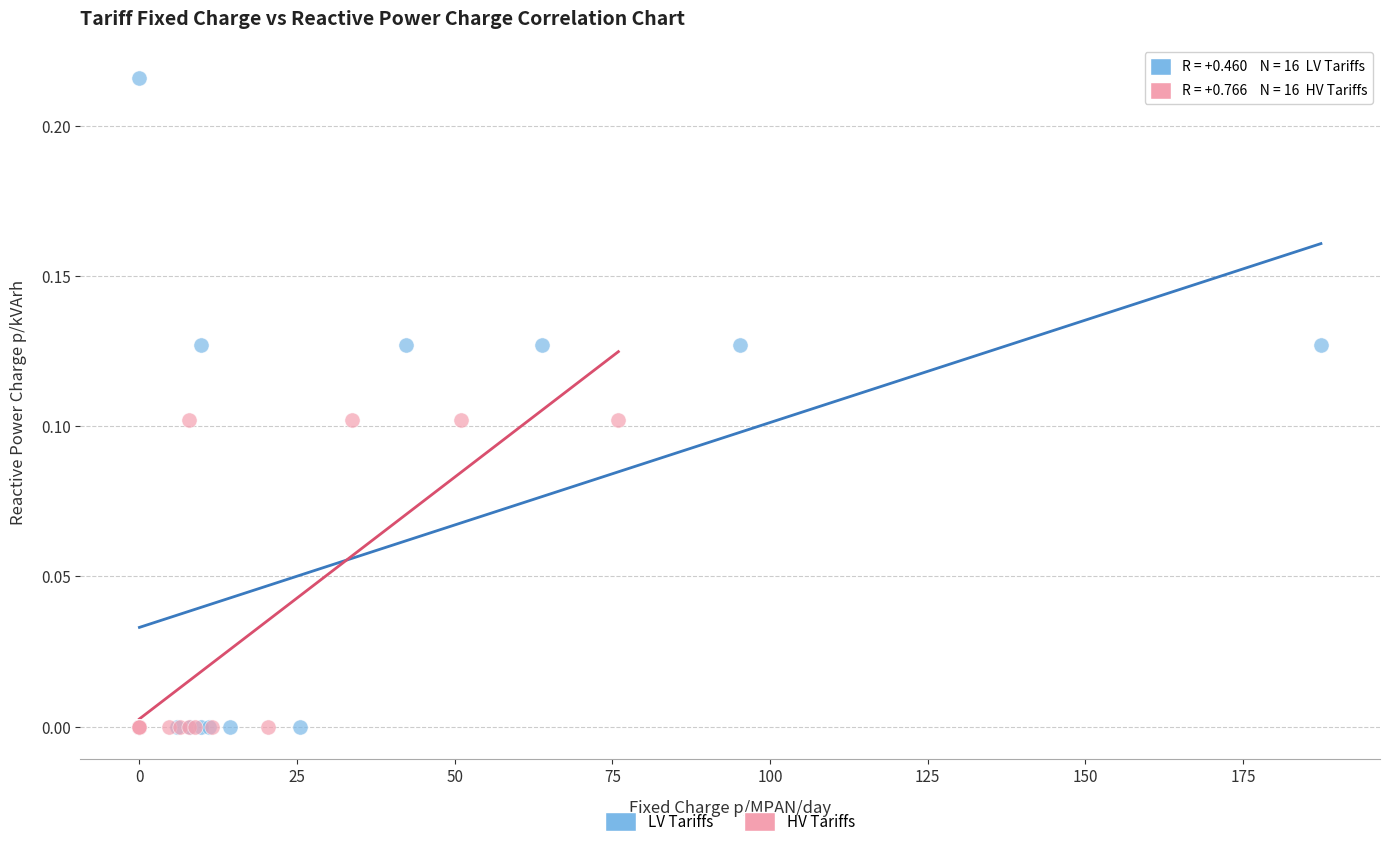

Which series reaches the maximum Y coordinate?

LV Tariffs